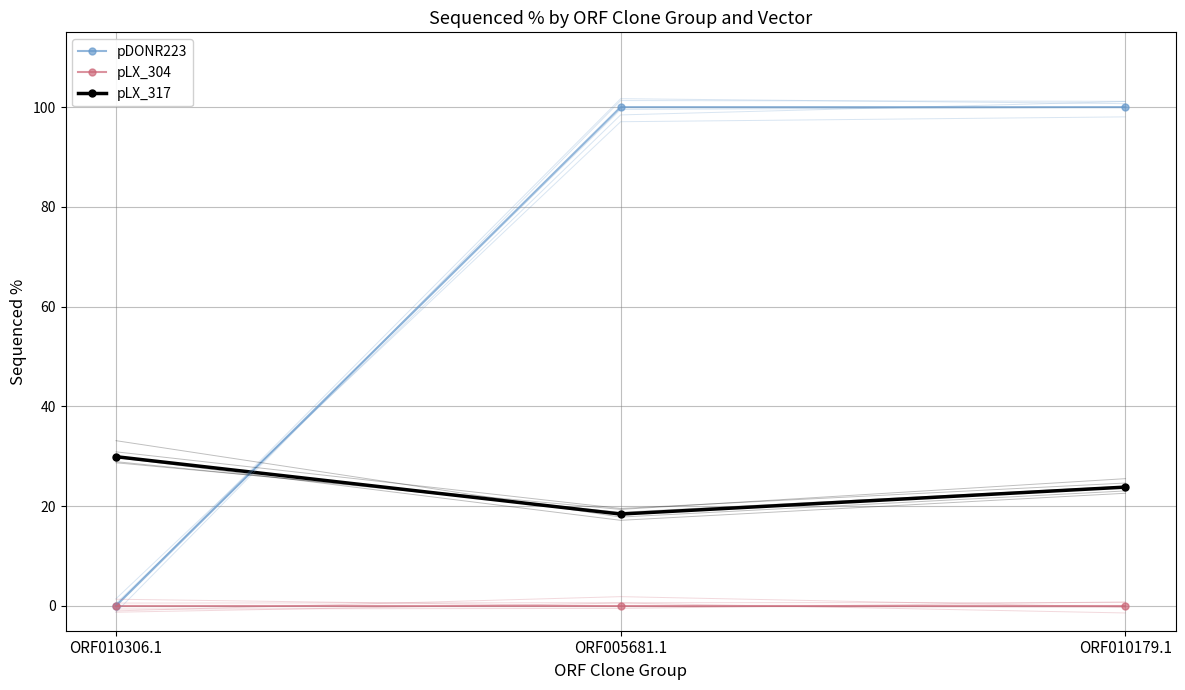

At ORF010306.1, list the series in order from smallest to largest.

pDONR223, pLX_304, pLX_317